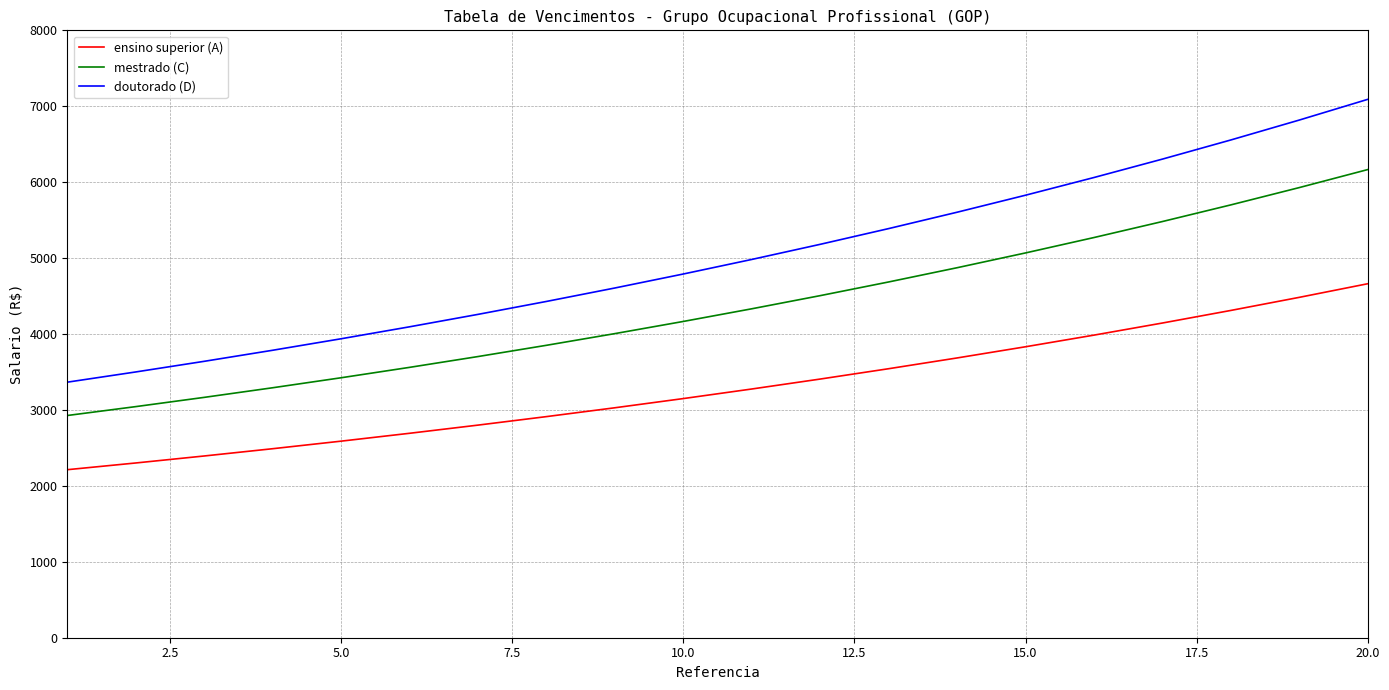

Reading left to right, list all the values displayed in this chart.

ensino superior (A): 2213.1	2301.6	2393.7	2489.4	2589.0	2692.6	2800.3	2912.3	3028.8	3149.9	3275.9	3406.9	3543.2	3684.9	3832.3	3985.6	4145.1	4310.9	4483.3	4662.6
mestrado (C): 2926.8	3043.9	3165.6	3292.3	3423.9	3560.9	3703.3	3851.5	4005.5	4165.7	4332.4	4505.7	4685.9	4873.3	5068.3	5271.0	5481.8	5701.1	5929.2	6166.3
doutorado (D): 3365.8	3500.5	3640.5	3786.1	3937.5	4095.0	4258.8	4429.2	4606.4	4790.6	4982.2	5181.5	5388.8	5604.3	5828.5	6061.6	6304.1	6556.3	6818.5	7091.3